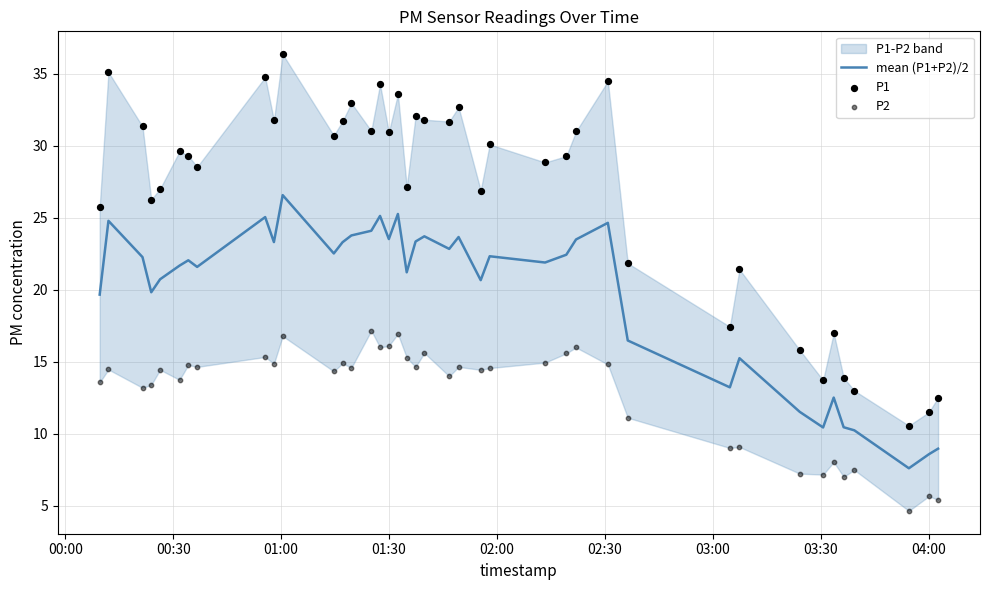

At how many categories does at least one series exceed 28?

24